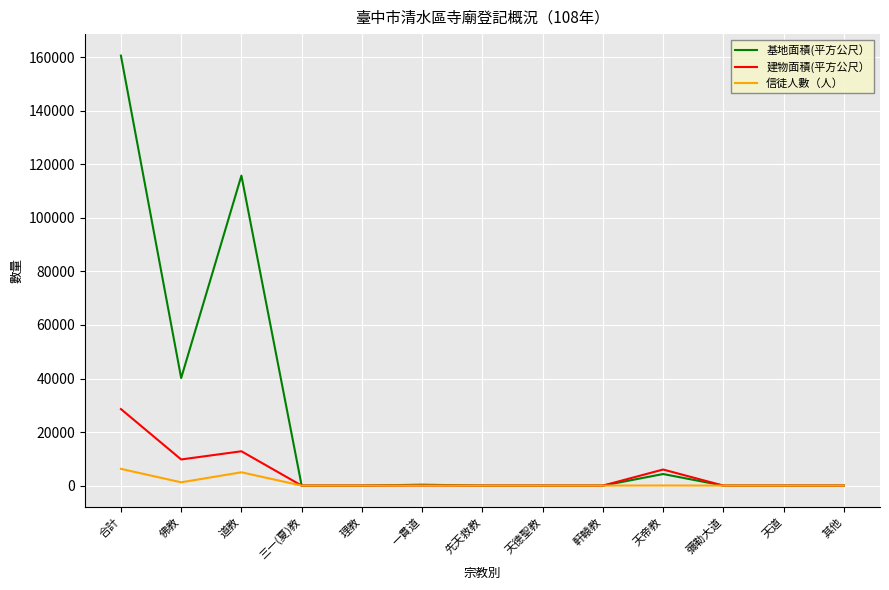

What is the difference between the maximum and second lowest values in the 基地面積(平方公尺） series?

160633